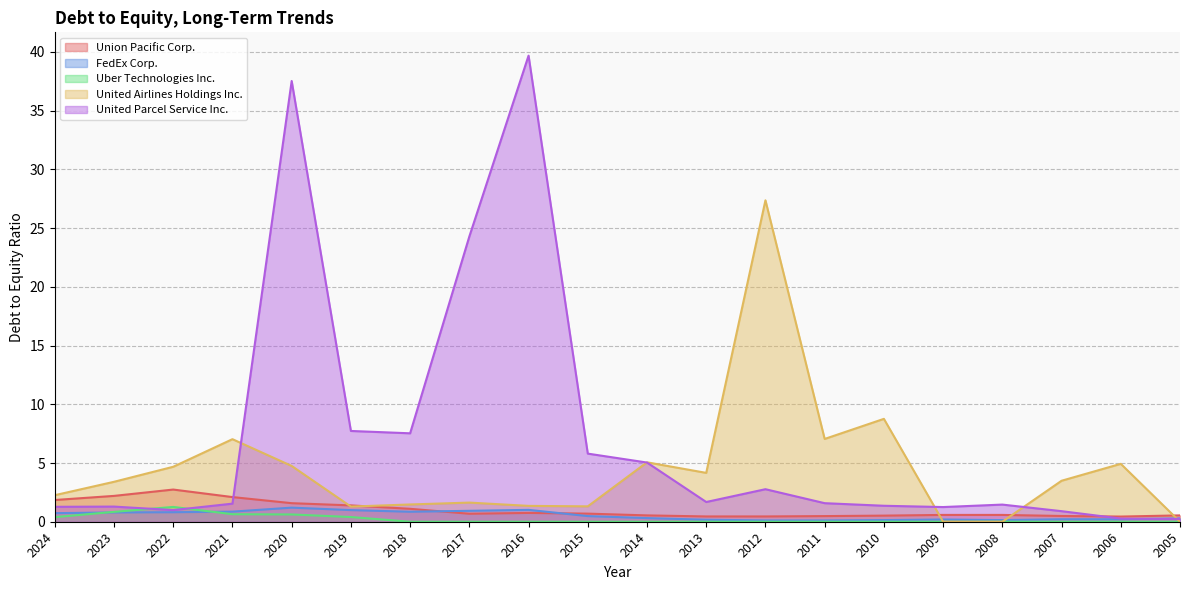

At which category does the chart reach its minimum across all series?

2018